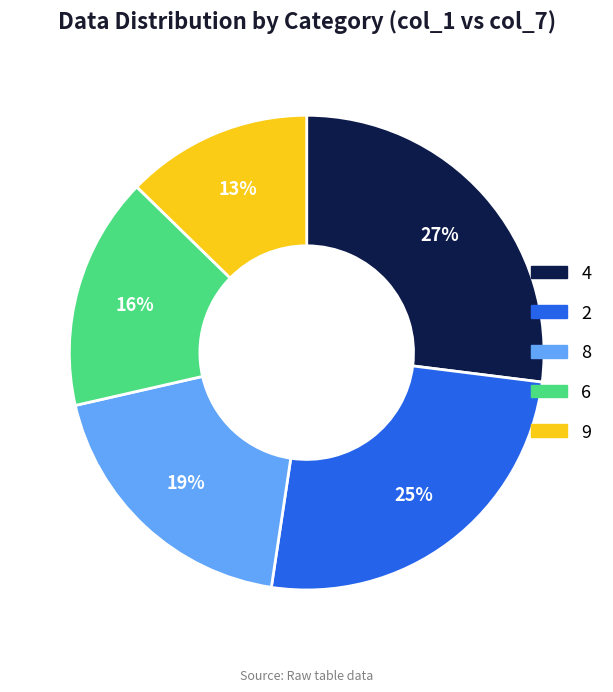

To the nearest percent, what is the average slice percentage?

20%